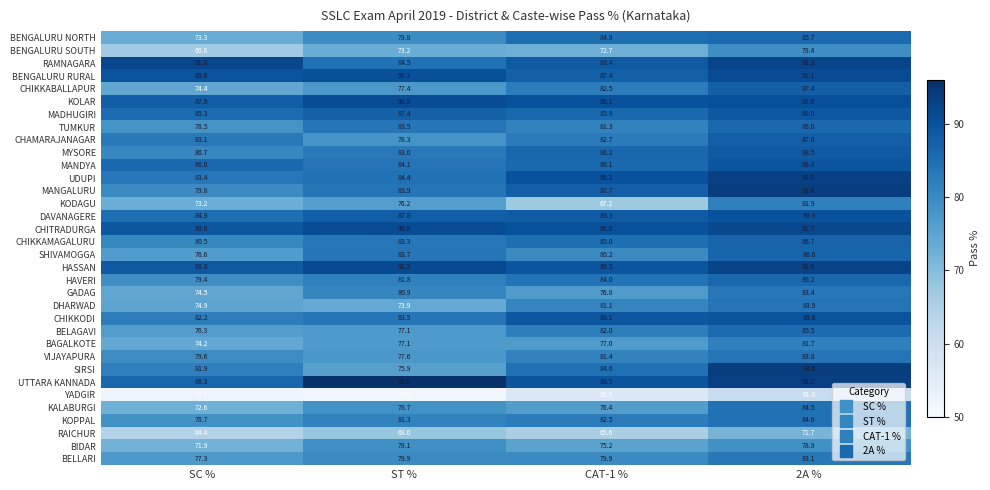

Count the number of data series in this chart.

34